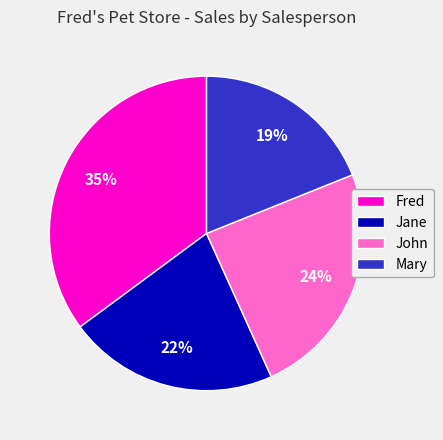

How many segments does this pie chart have?

4